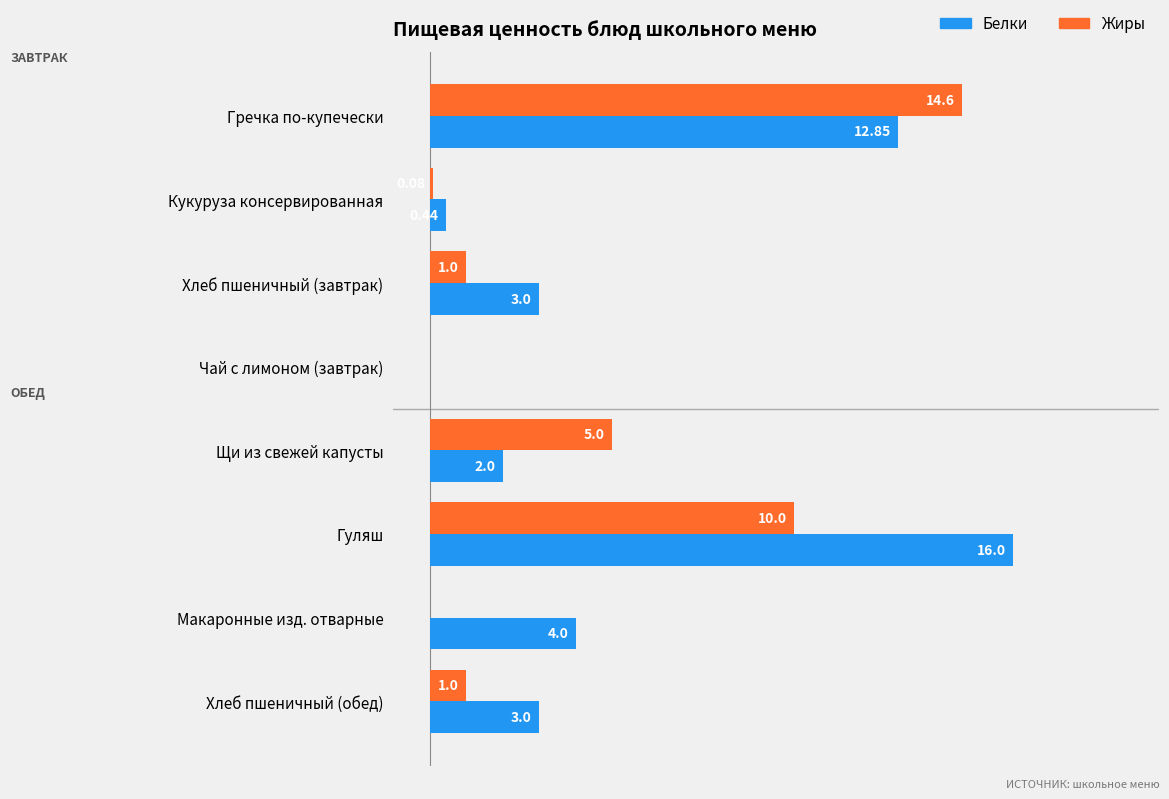

At which label is Жиры closest to 7?

Щи из свежей капусты